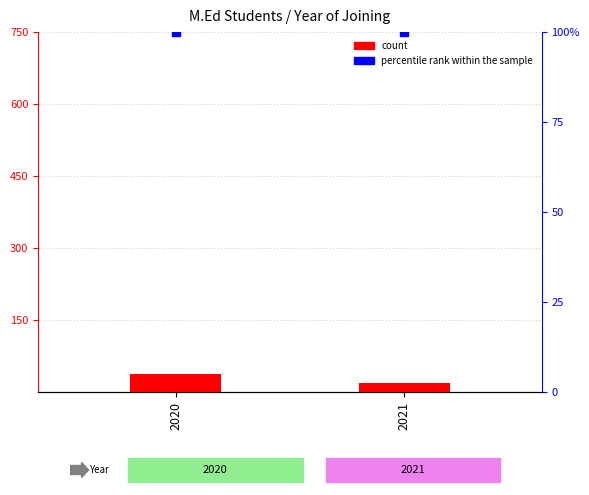

At how many categories does at least one series exceed 39?

2